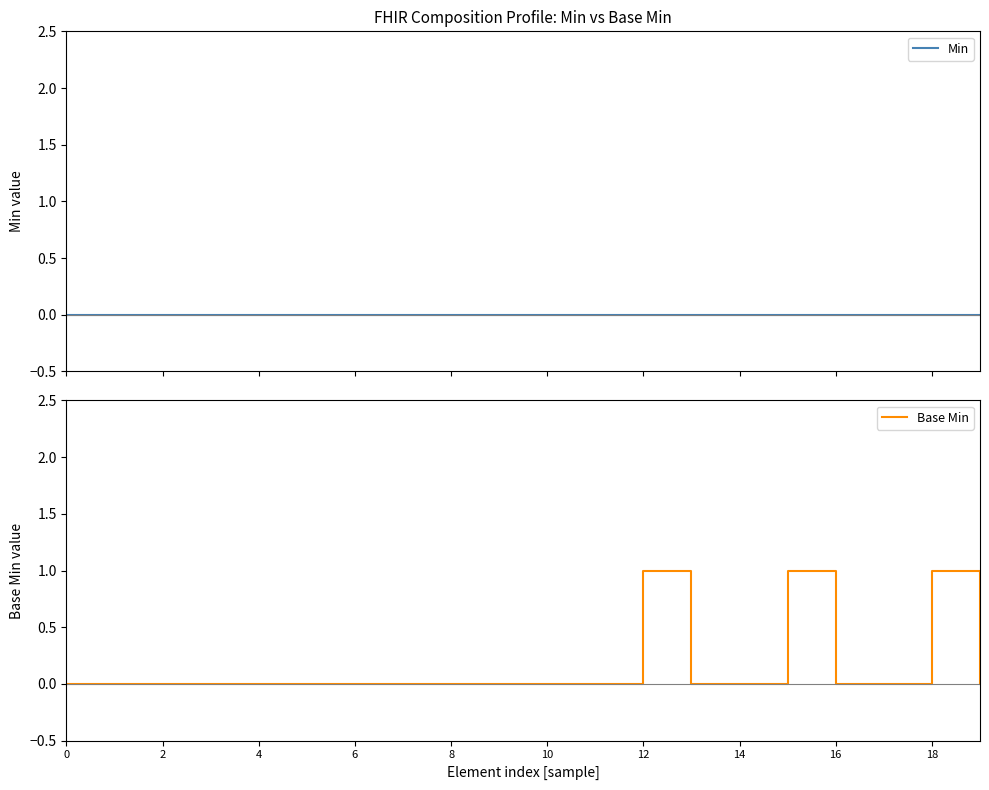

At how many categories does at least one series exceed 0?

3